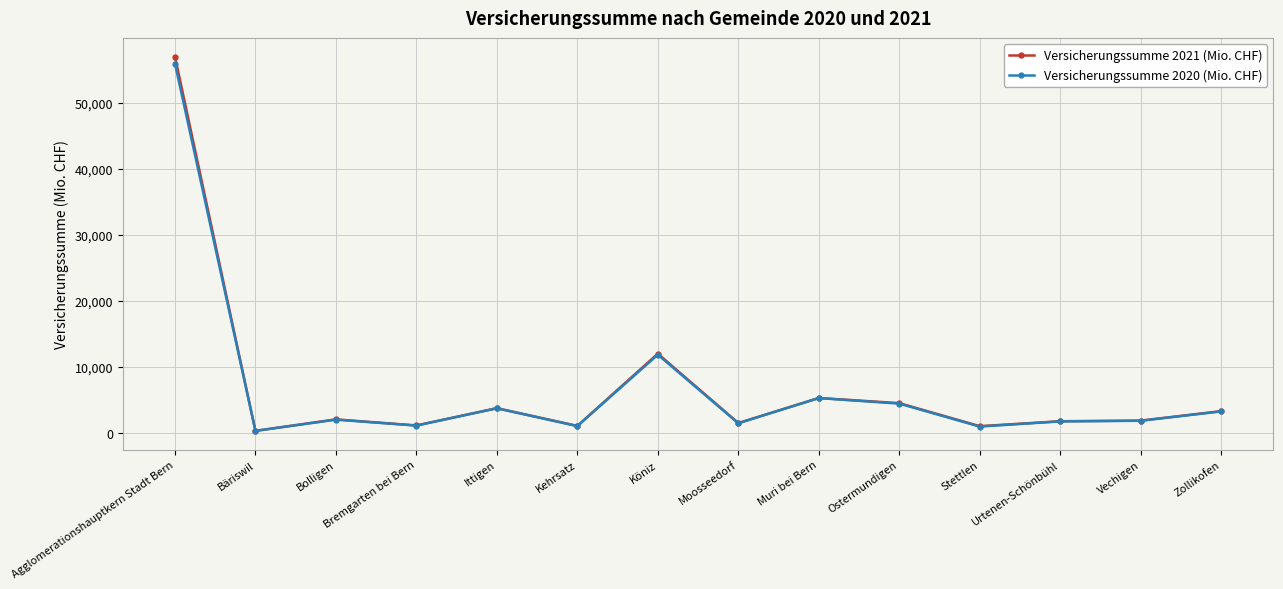

Is it true that Versicherungssumme 2021 (Mio. CHF) equals 297.0 at Bäriswil?

True